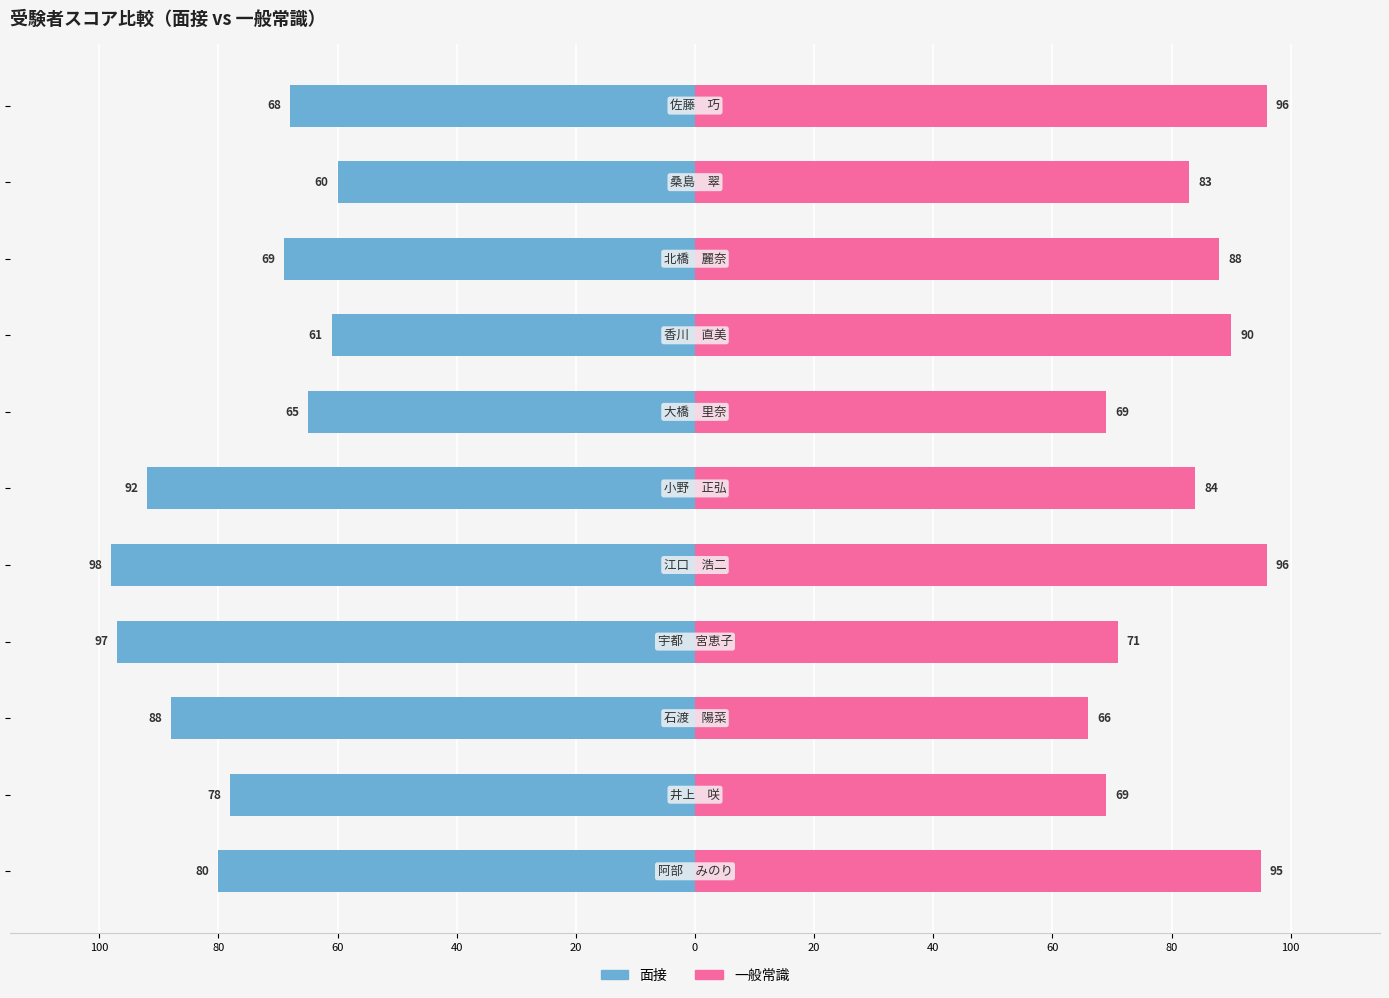

What value does the 一般常識 series have at 100, to the nearest 5?

95